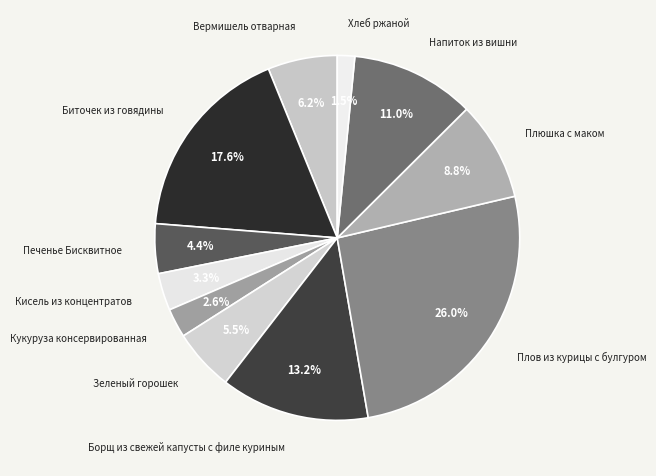

Is there a majority slice in this chart?

No